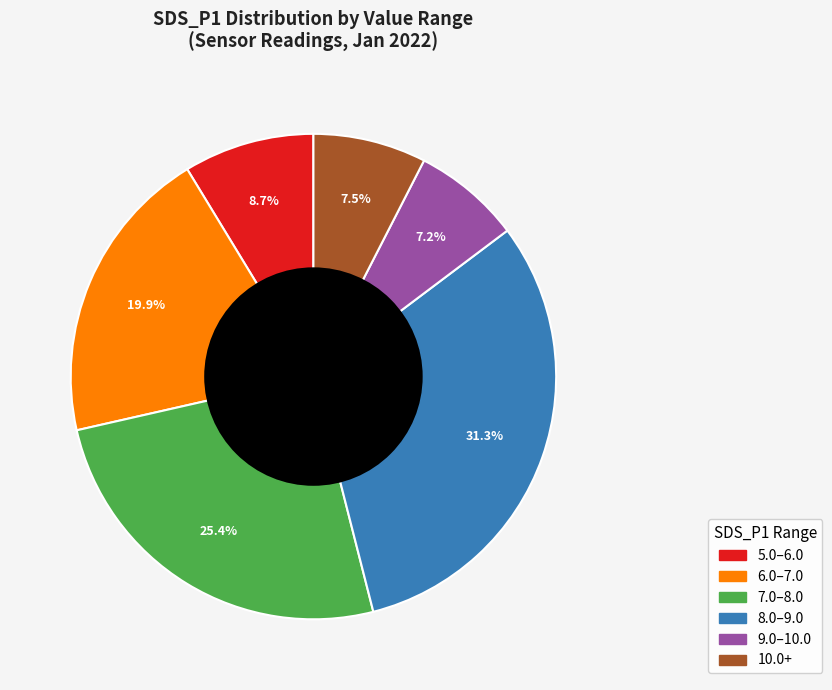

How many slices are in this pie chart?

6